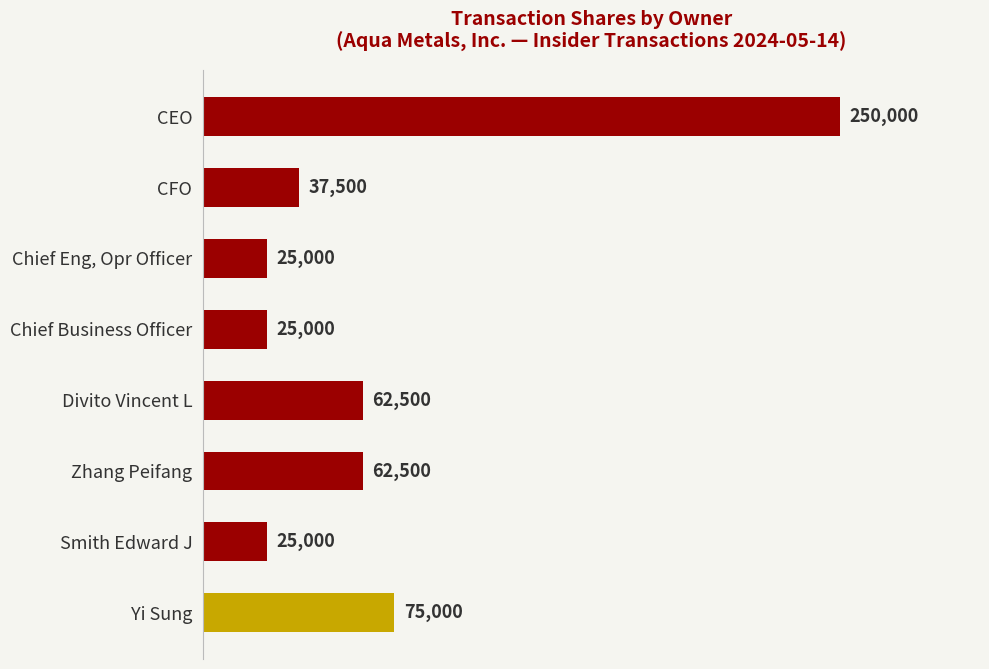

What is the sum of all values?

562500